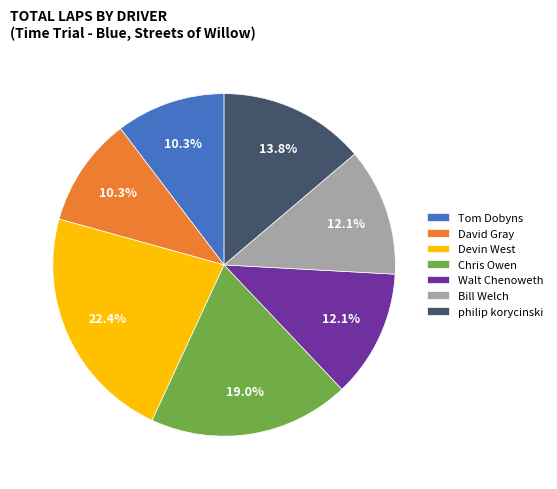

Which has a higher value, Devin West or Walt Chenoweth?

Devin West